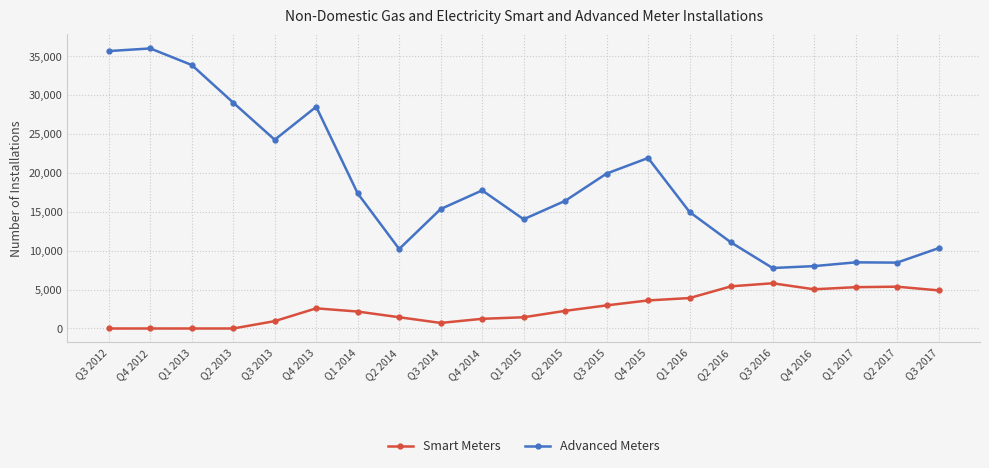

What is the label of the 10th point from the right?

Q2 2015